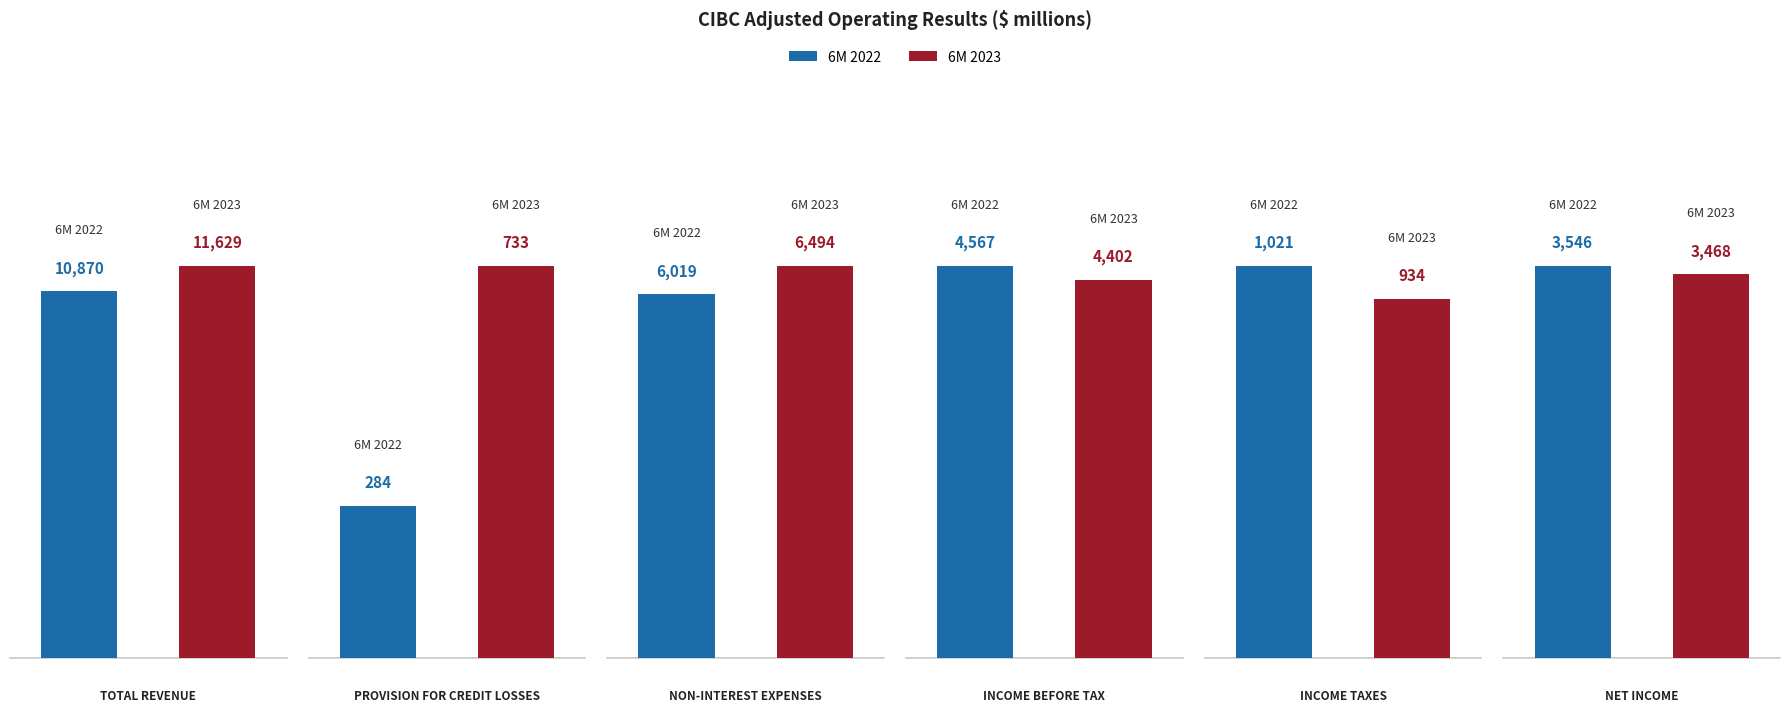

At which category does the chart reach its peak across all series?

Total Revenue